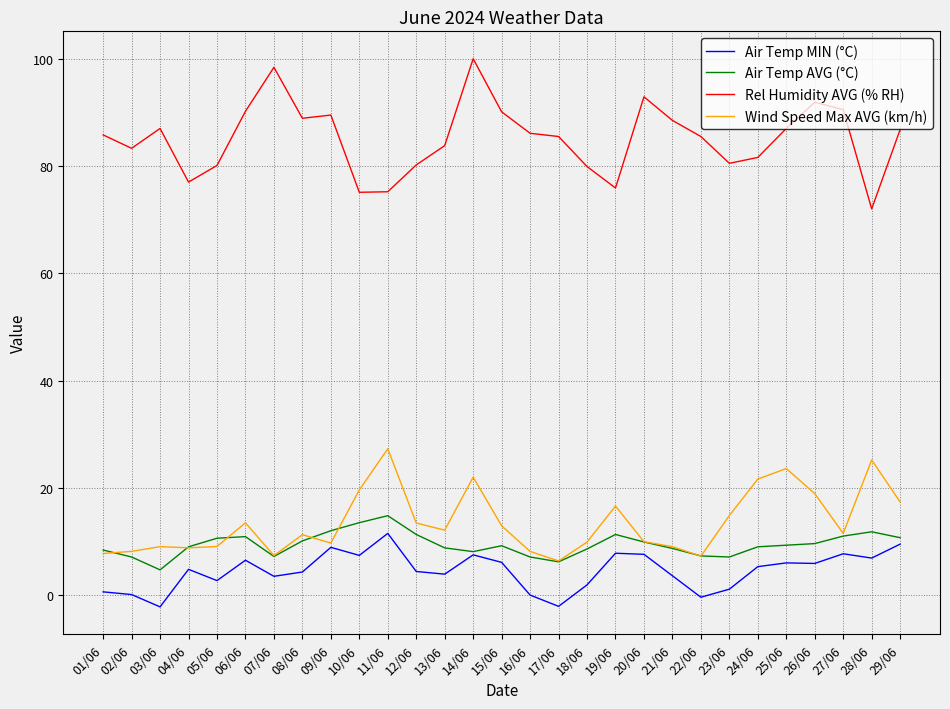

True or false: Air Temp AVG (°C) and Rel Humidity AVG (% RH) intersect in this chart.

False